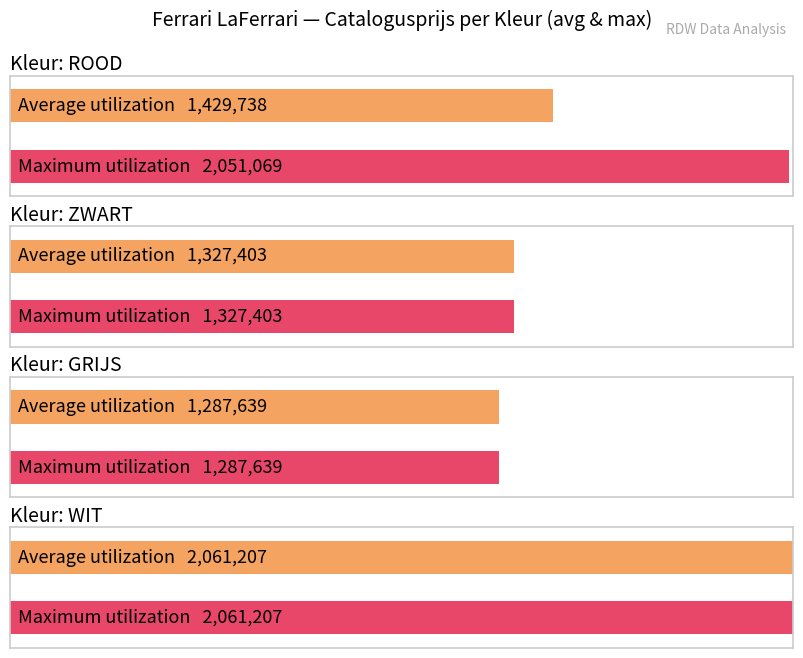

Read the value at ZWART, to the nearest 50.

1327400